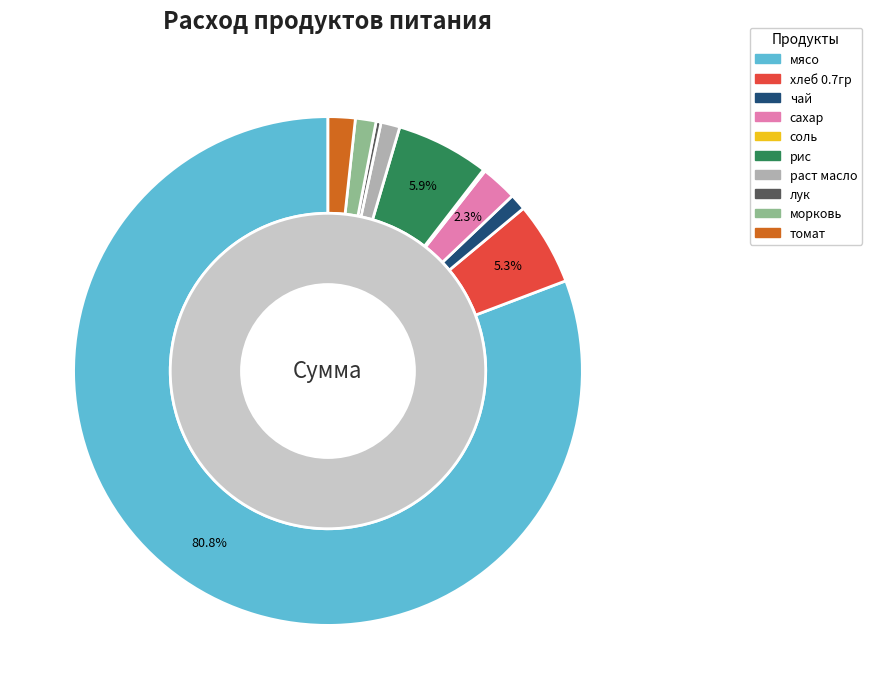

To the nearest percent, what portion does томат represent?

2%